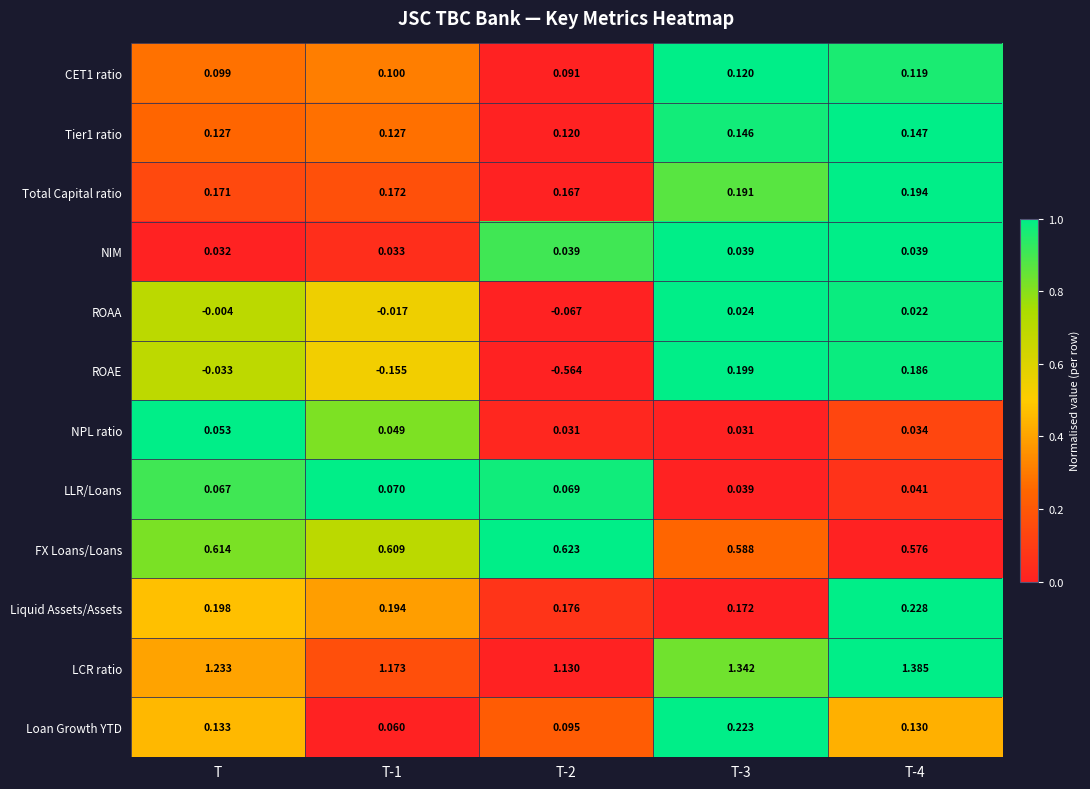

At which label is NIM closest to 0?

T